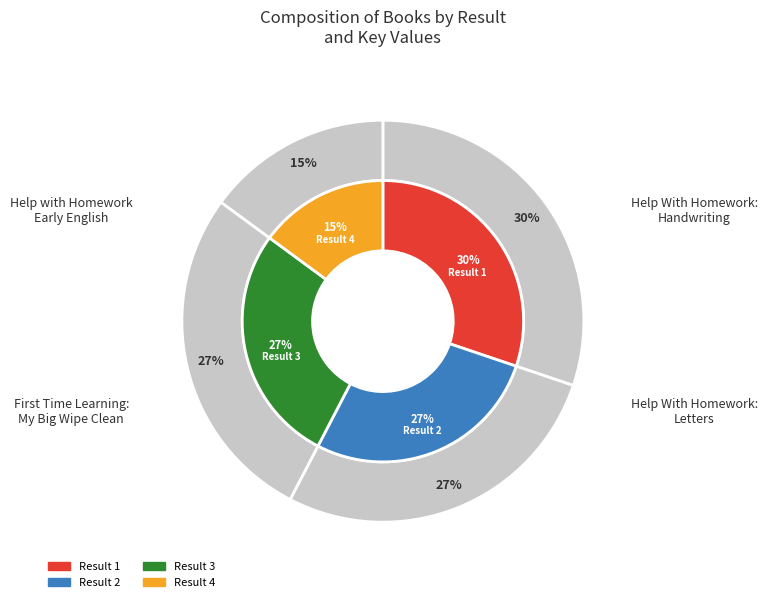

Combined, do 3 and 2 account for over 50%?

Yes